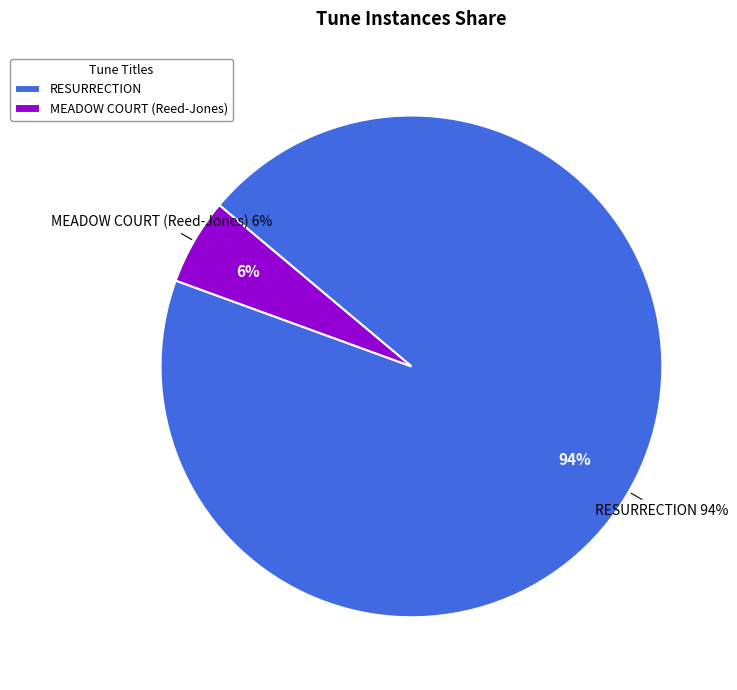

Count the number of slices in the pie.

2